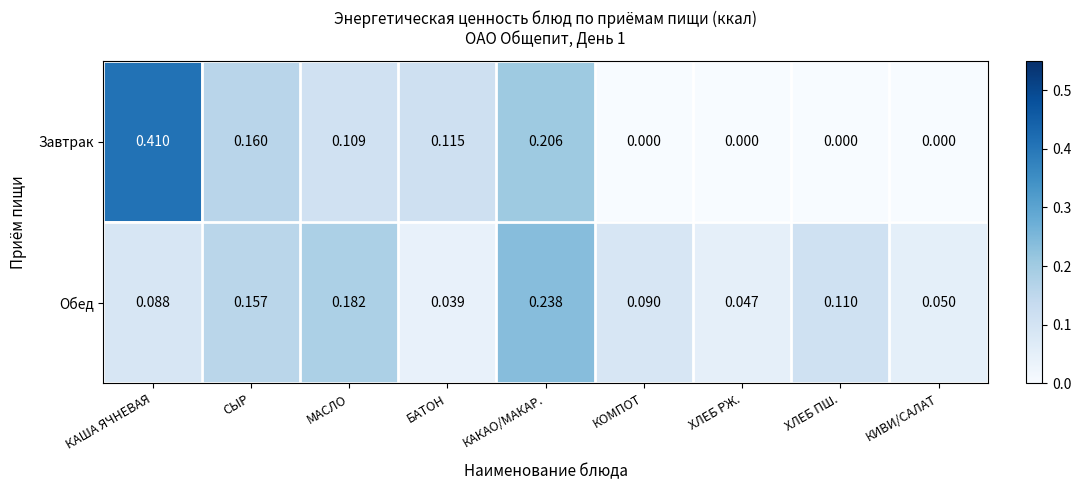

At which category does the chart reach its peak across all series?

КАША ЯЧНЕВАЯ